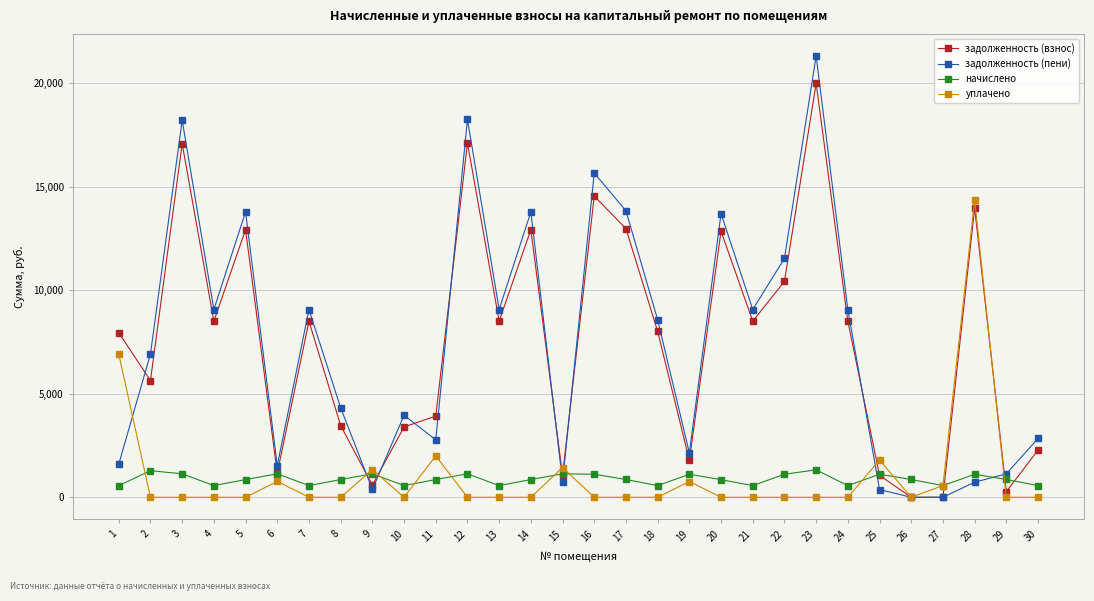

What is the value of the задолженность (взнос) point at the 21st from the left?

8500.1